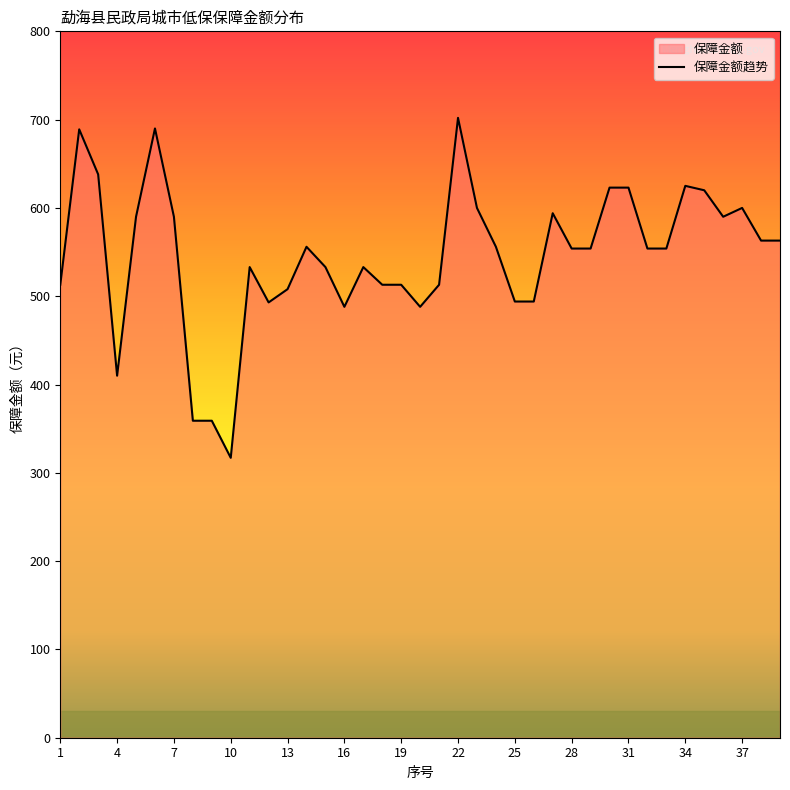

Which category has the lowest value across all series?

10